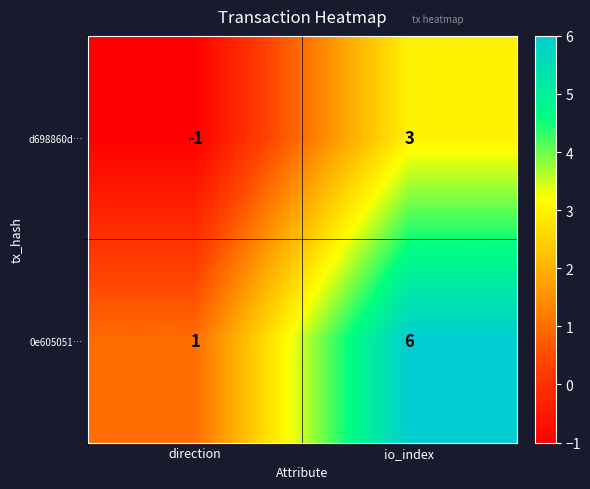

Reading left to right, extract all data points from this chart.

d698860d…: direction=-1	io_index=3
0e605051…: direction=1	io_index=6